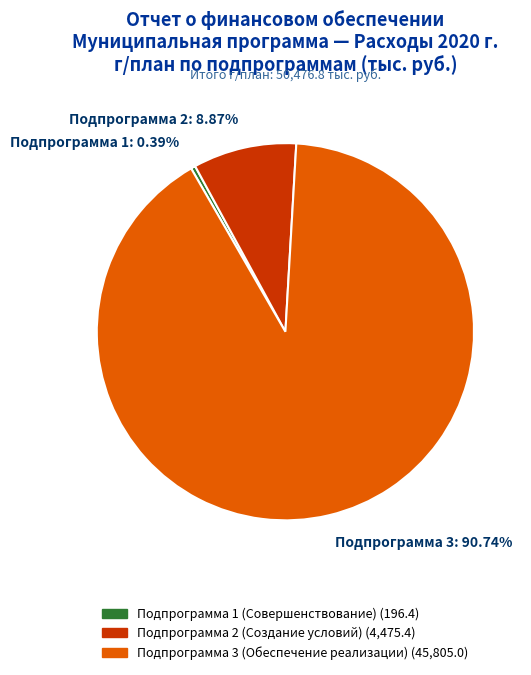

Between Подпрограмма 3: 90.74% and Подпрограмма 2: 8.87%, which is larger?

Подпрограмма 3: 90.74%